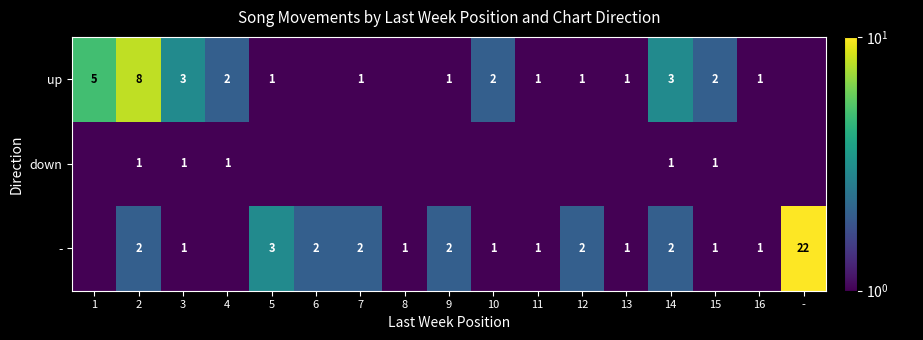

What is the spread (max minus min) of values at 3?

2.0